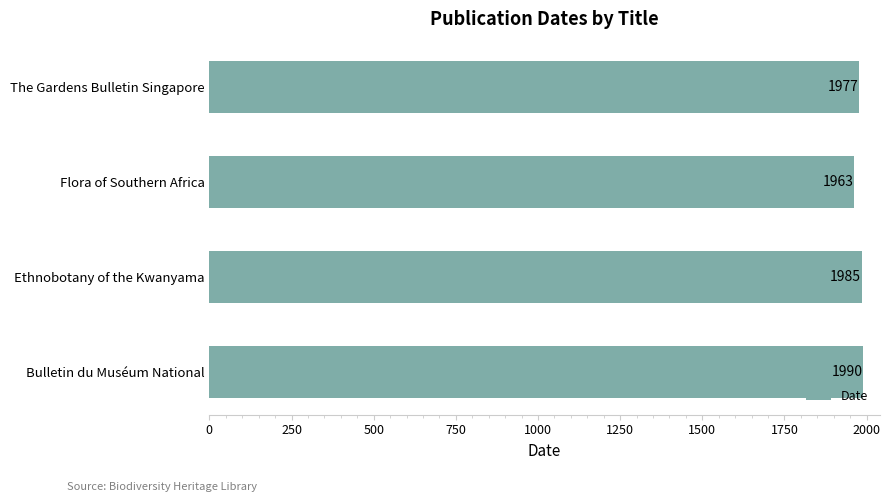

What is the minimum value shown in the chart?

1963